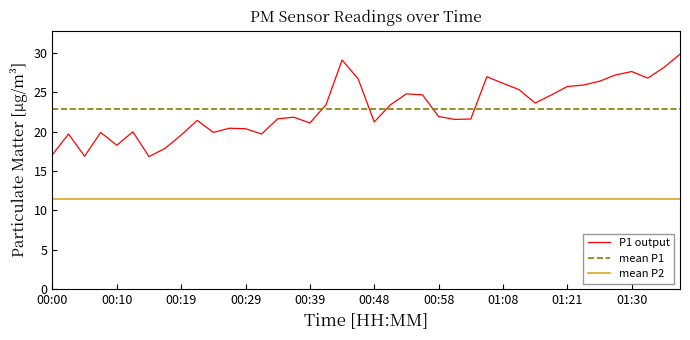

Does the chart have visible grid lines?

No